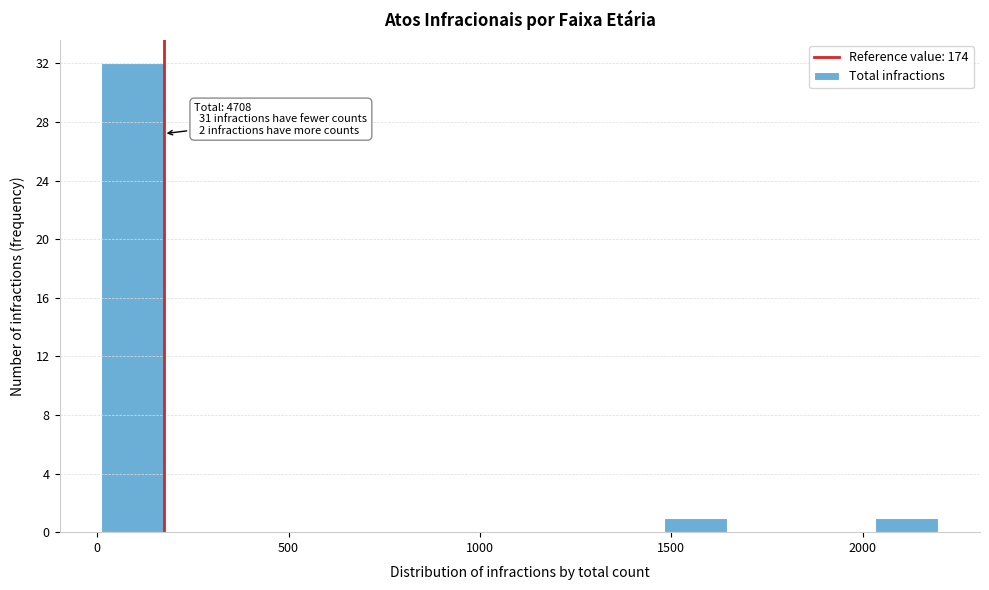

Read against the x-axis, roughly where is the centre of the tallest bar?

100